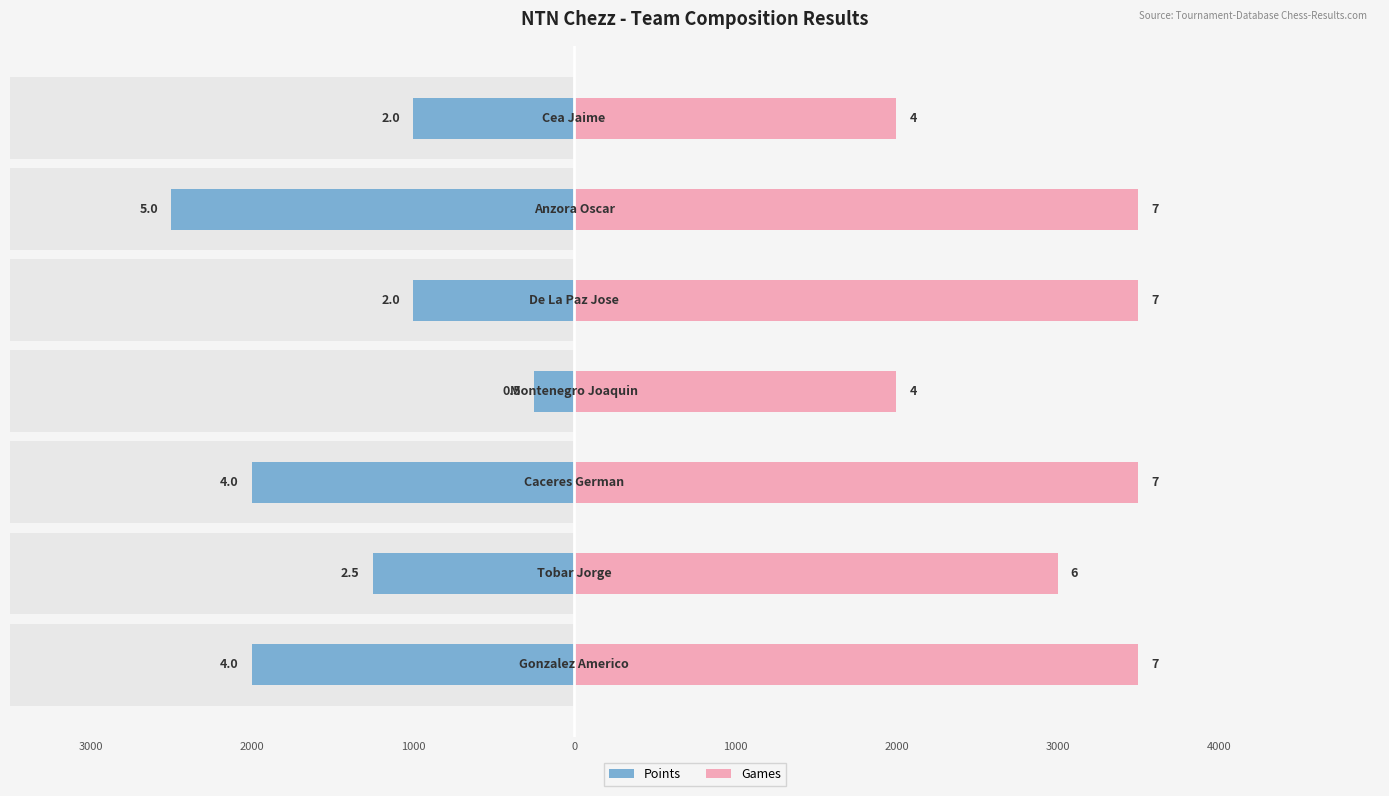

What is the value of the Games bar at the 4th from the left?

2000